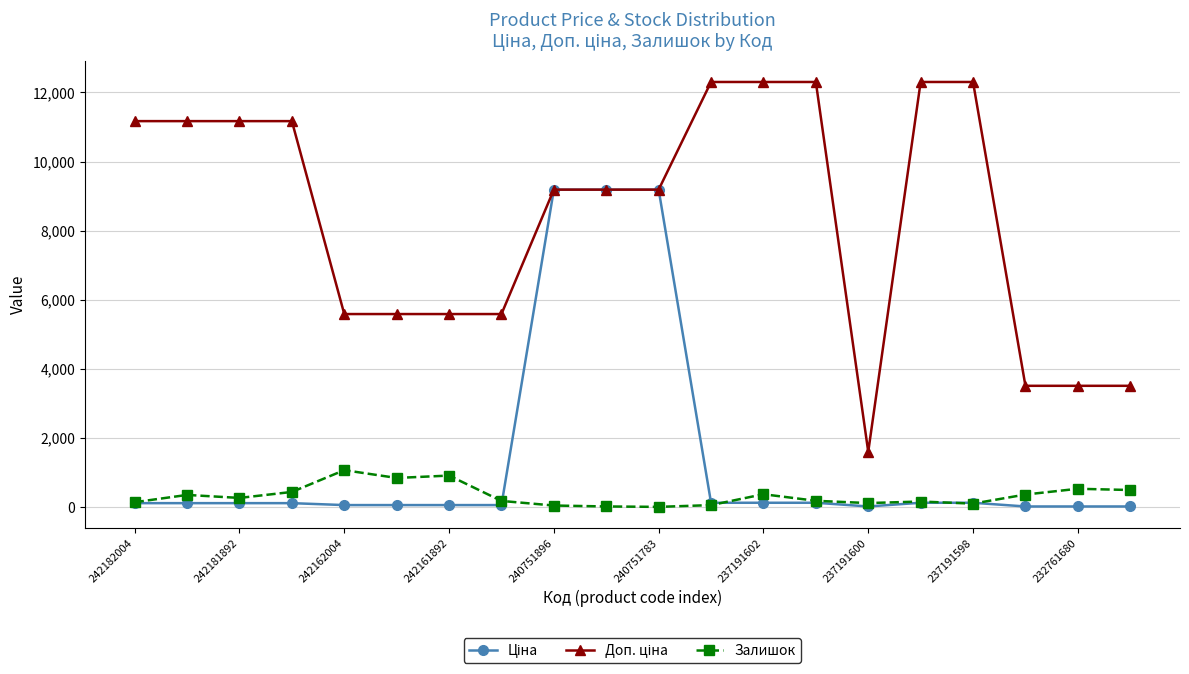

At how many categories does at least one series exceed 2457?

19